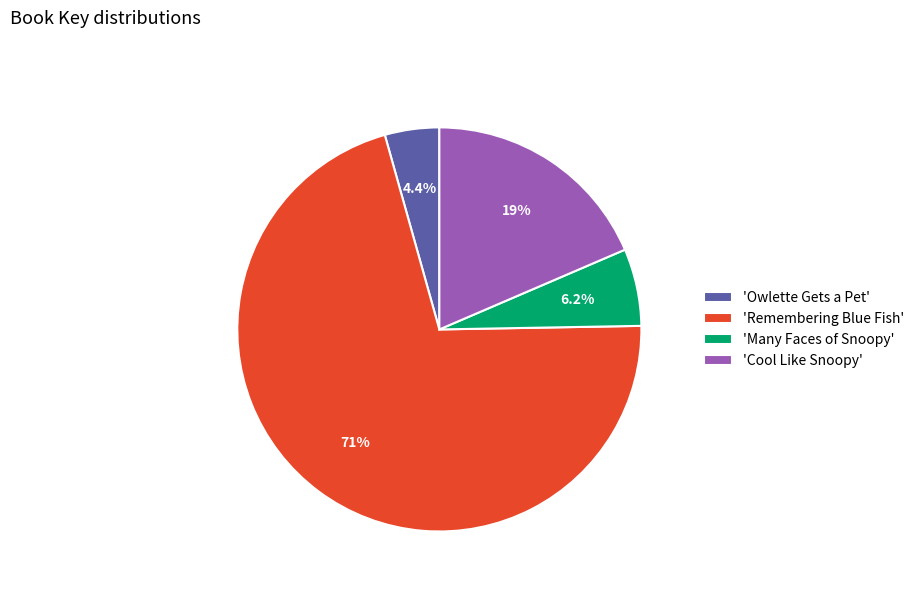

Which category has the biggest portion of the pie?

'Remembering Blue Fish'